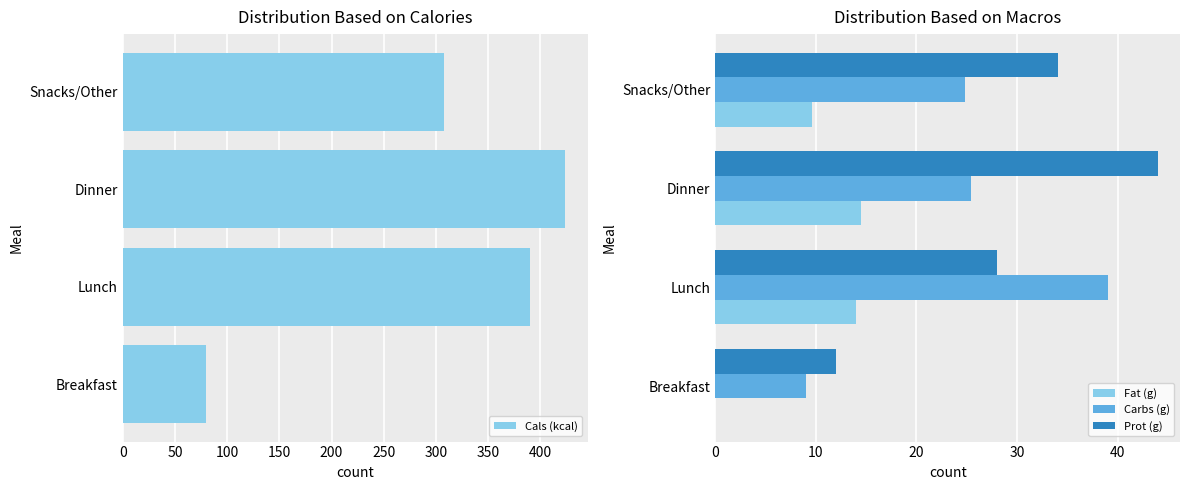

What is the sum of all Prot (g) values?

118.1